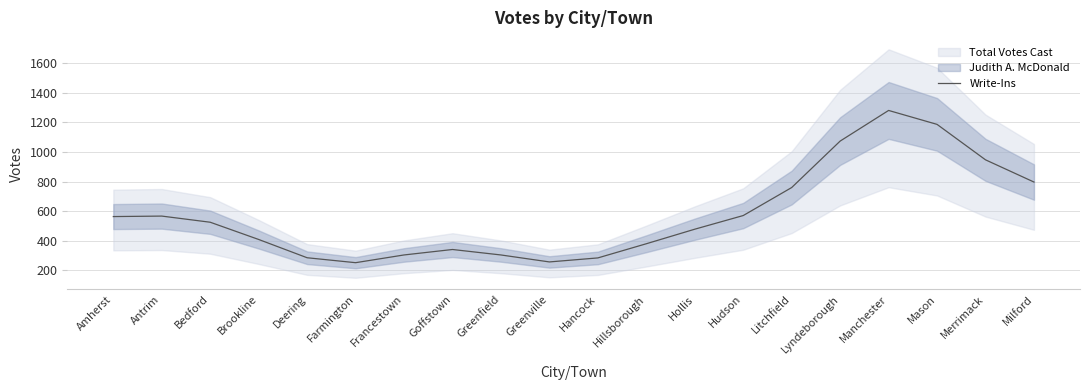

How many data points are less than 525?

10